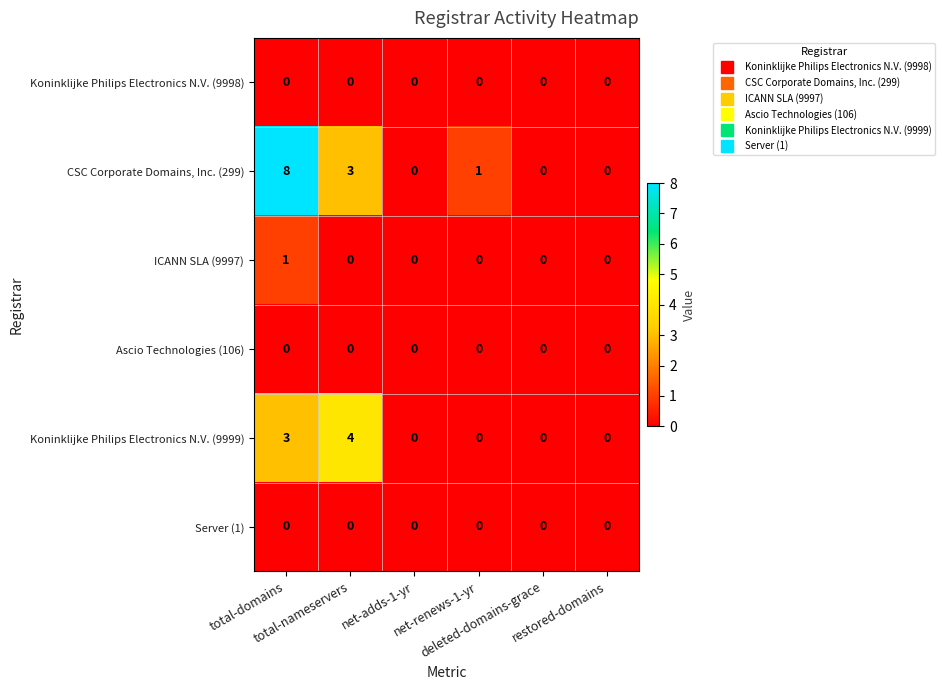

Count the ICANN SLA (9997) values in the range 0 to 1.

6